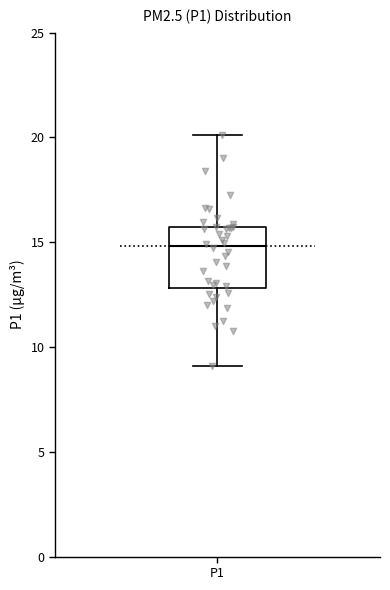

Read this box plot against the y-axis: the position of the median line, the range covered by the box, and the ends of both whiskers. The values are not printed on the chart, so give them approximately, as read against the axis.

median 15, box 13 to 16, whiskers 9 to 20